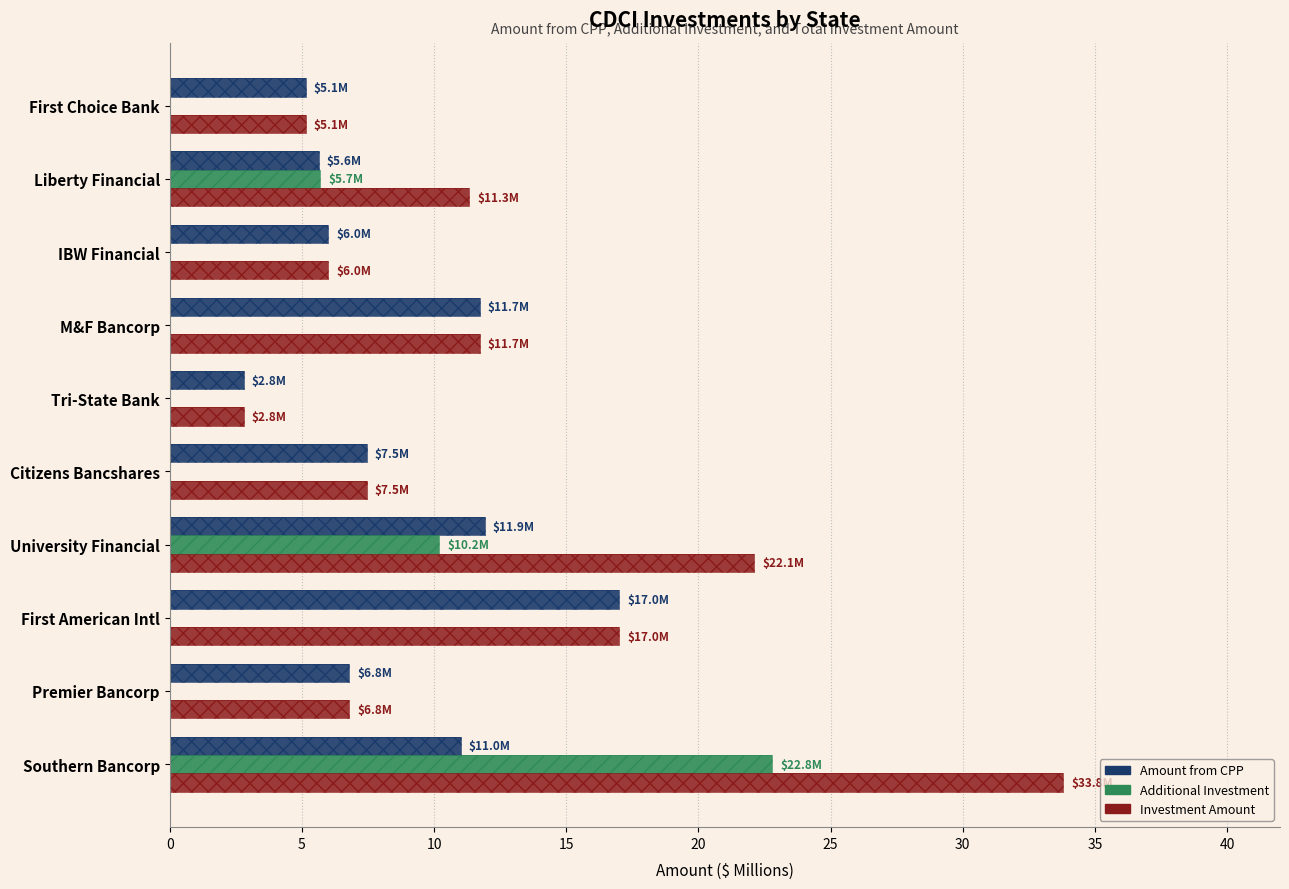

What is the value of the Investment Amount bar at the 1st from the left?

33.8